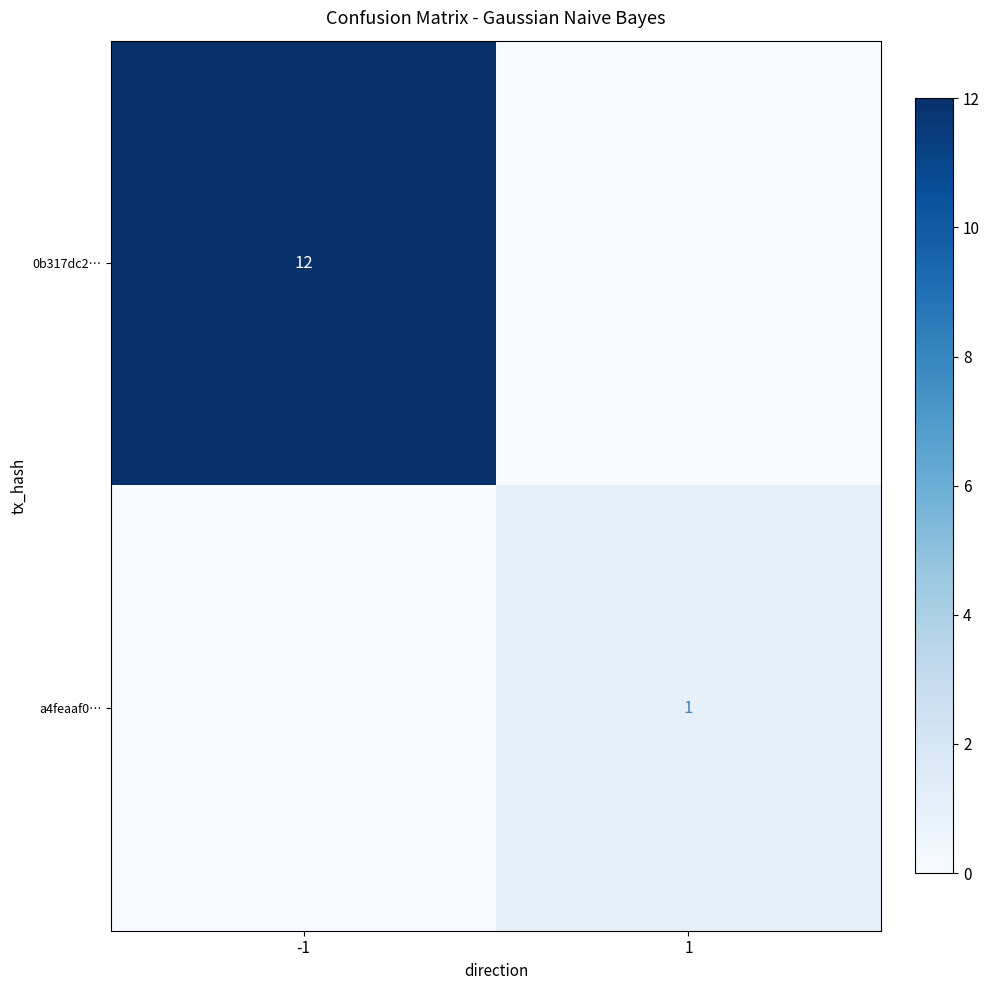

Which has a higher value, 1 or -1?

-1